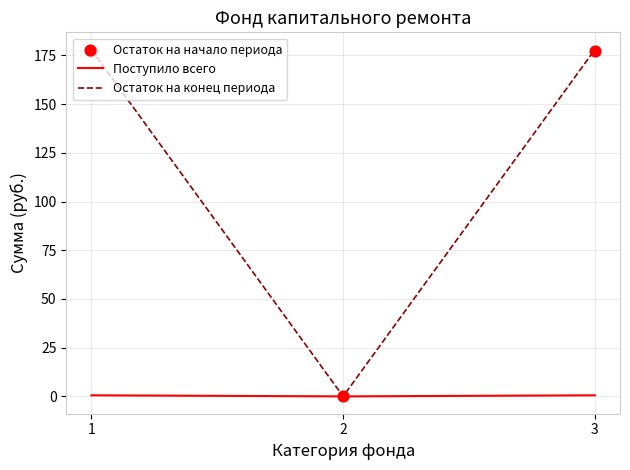

Which series contains the highest Y value?

Остаток на конец периода